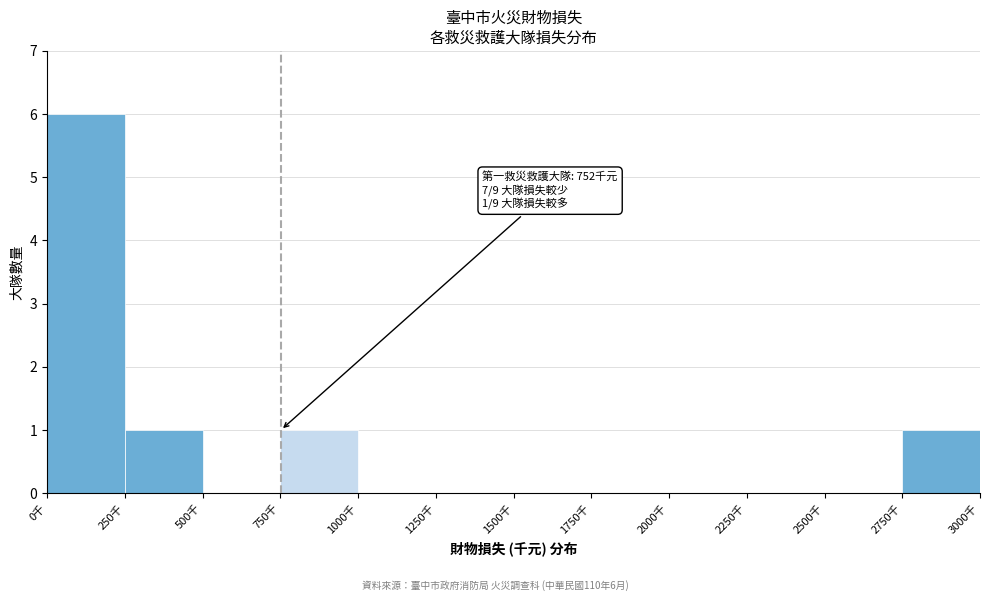

Over which range of the x-axis is the bar tallest?

0 to 250